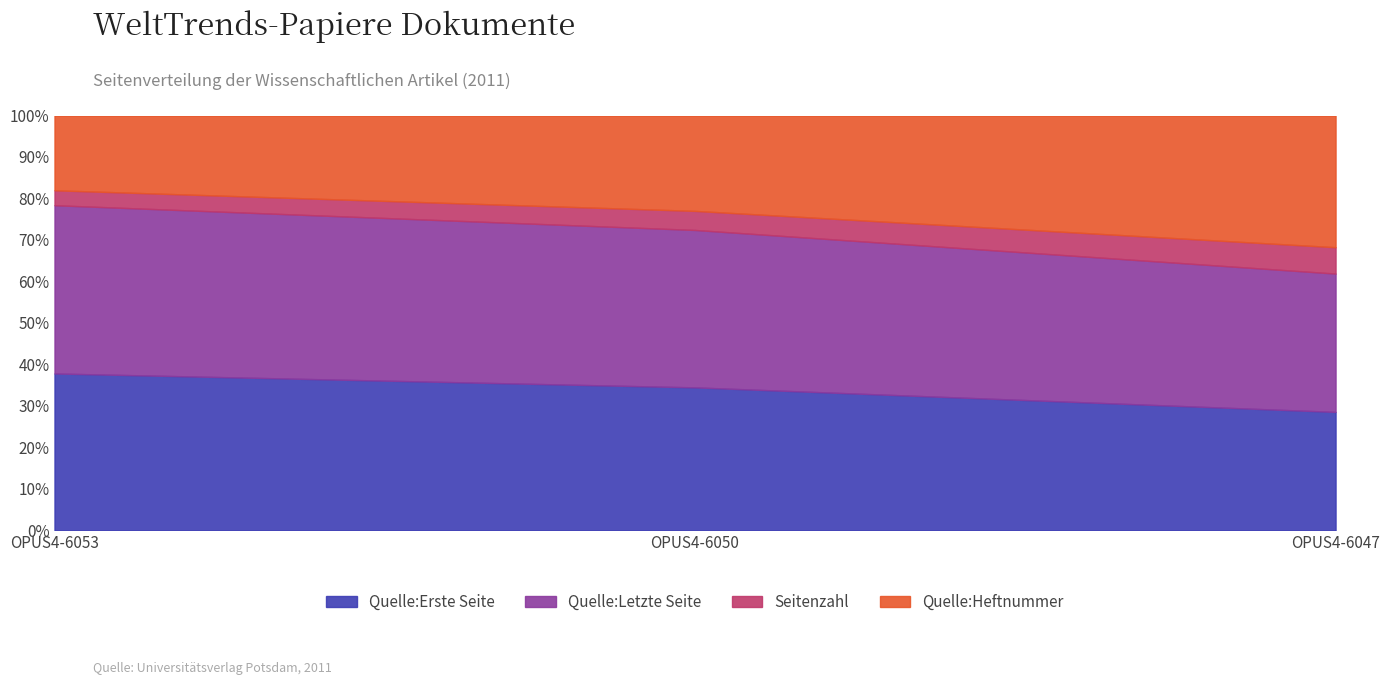

Reading right to left, list all the values displayed in this chart.

Quelle:Erste Seite: 18	30	42
Quelle:Letzte Seite: 21	33	45
Seitenzahl: 4	4	4
Quelle:Heftnummer: 20	20	20